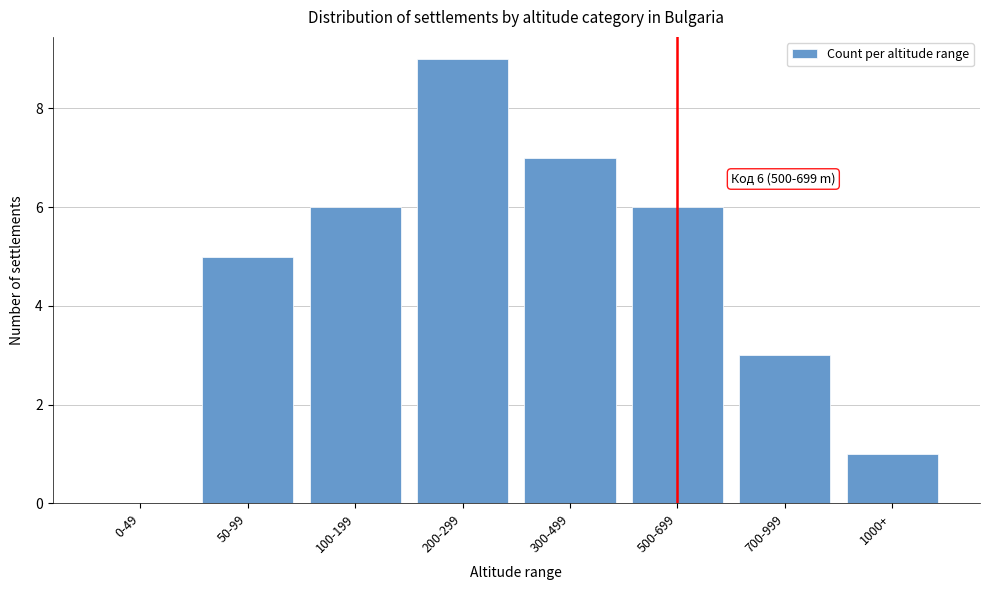

Reading left to right, transcribe all the data shown in this chart.

0-49=0	50-99=5	100-199=6	200-299=9	300-499=7	500-699=6	700-999=3	1000+=1